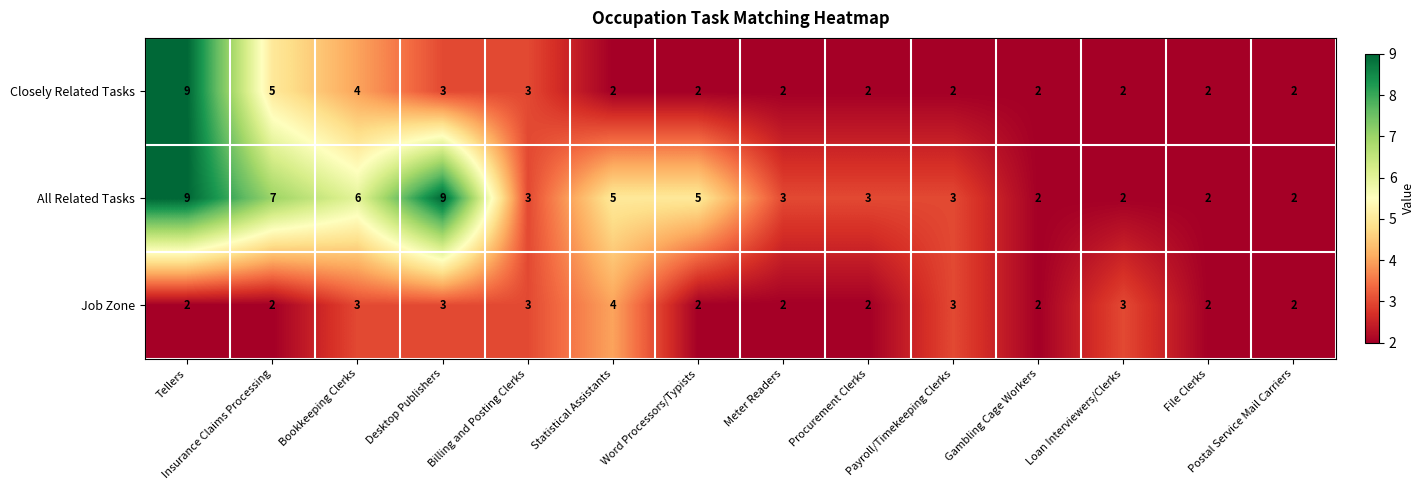

True or false: Closely Related Tasks has a value of 3 at Insurance Claims Processing.

False